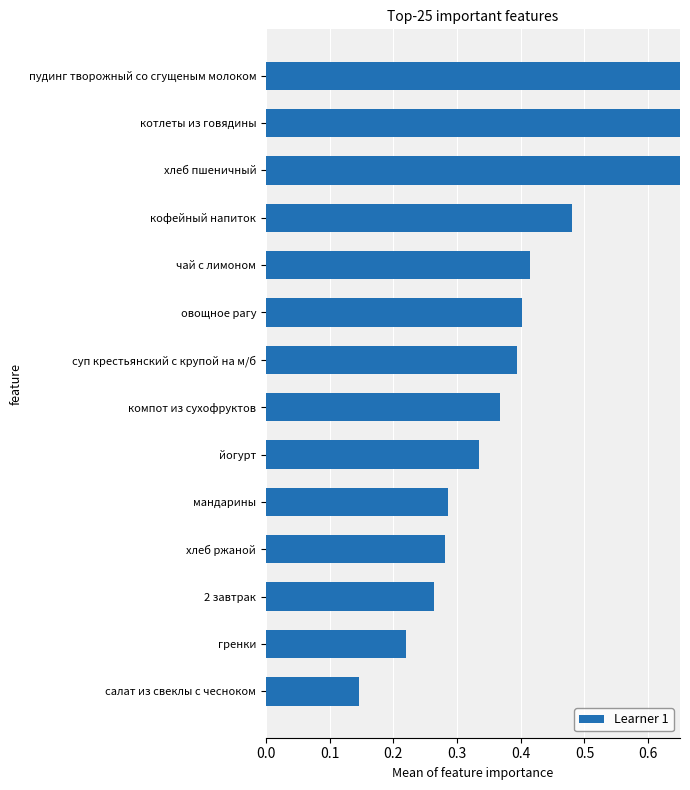

True or false: the data shows 0.2 at компот из сухофруктов.

False